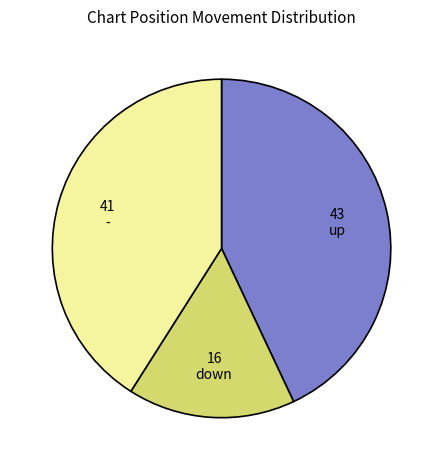

Is there a majority slice in this chart?

No